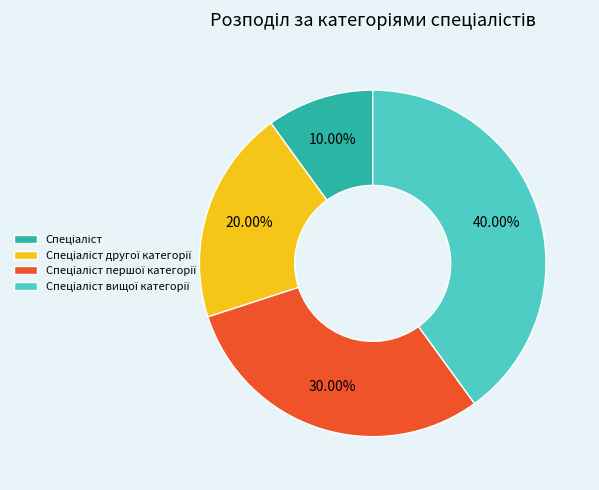

How many segments does this pie chart have?

4